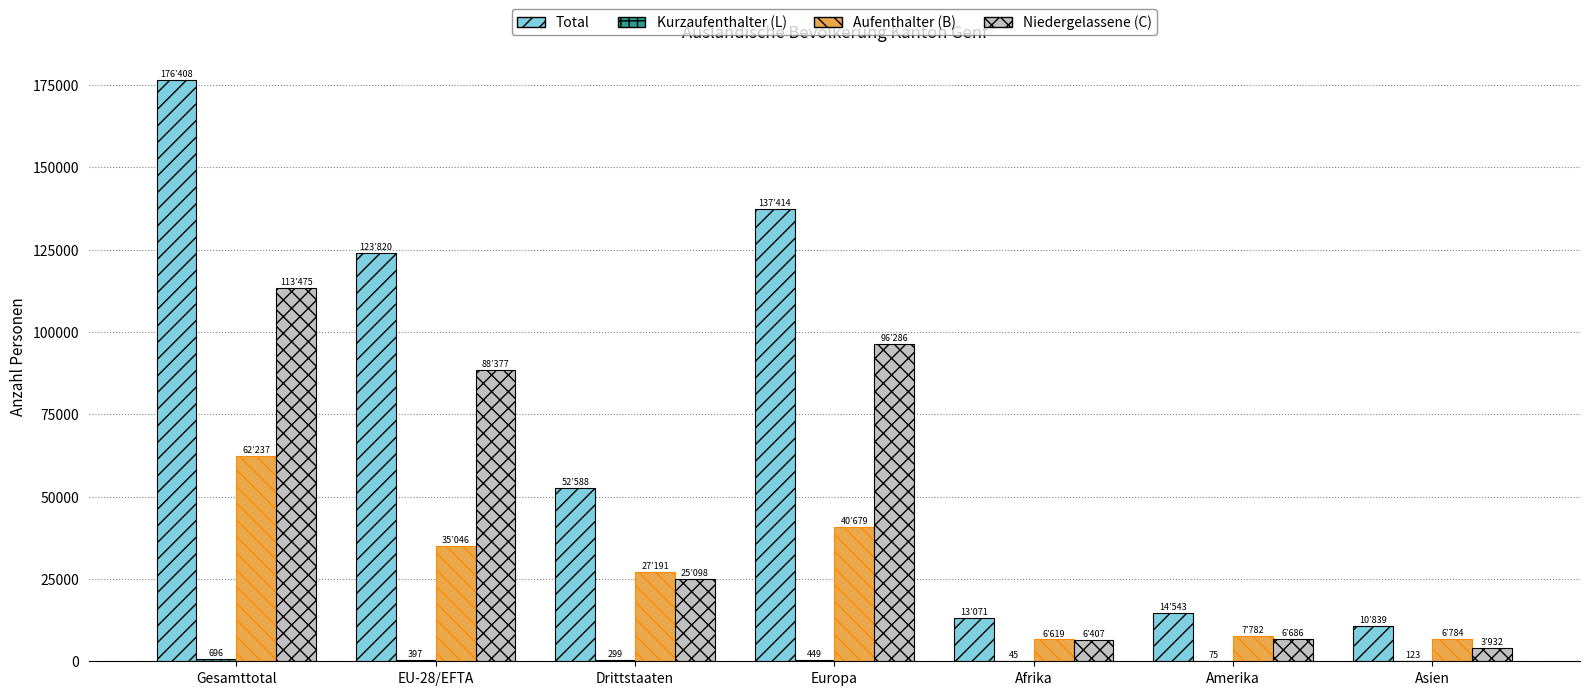

What is the sum of all Total values?

528683